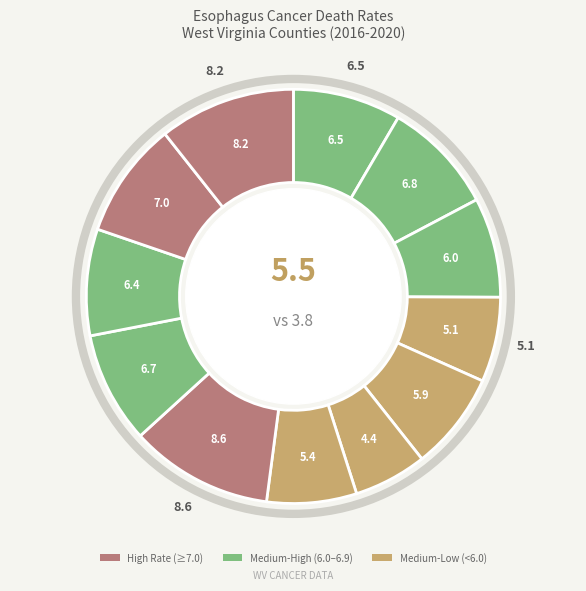

To the nearest percent, what is the difference between the largest and smallest slice percentages?

5%